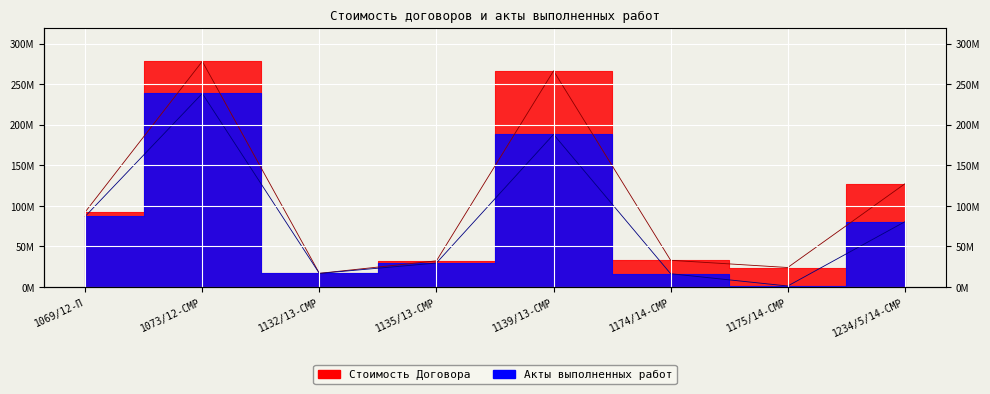

What are all the series names shown in the legend?

Стоимость Договора, Акты выполненных работ